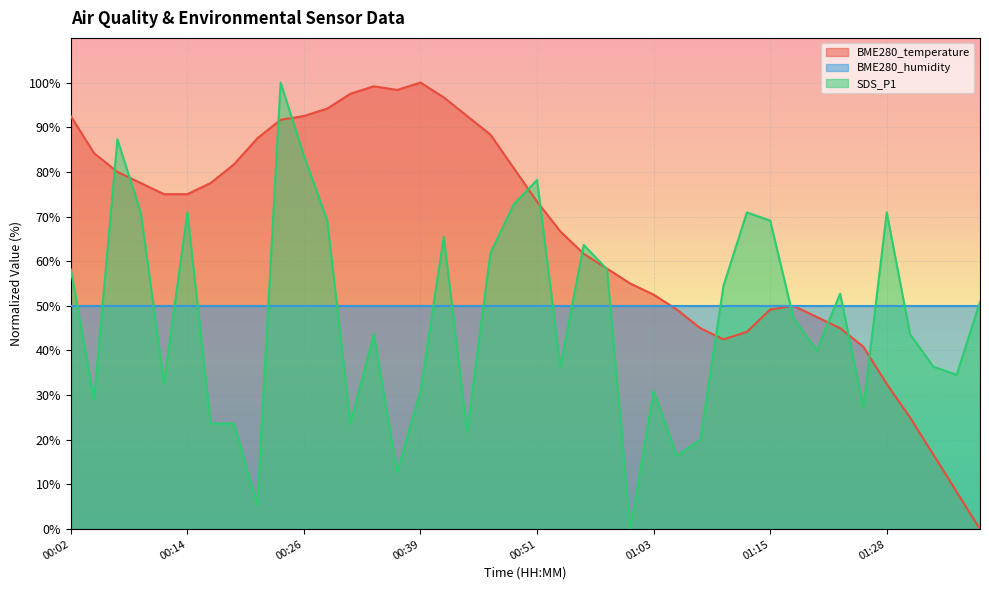

What is the approximate value of SDS_P1 at 00:19?

23.6